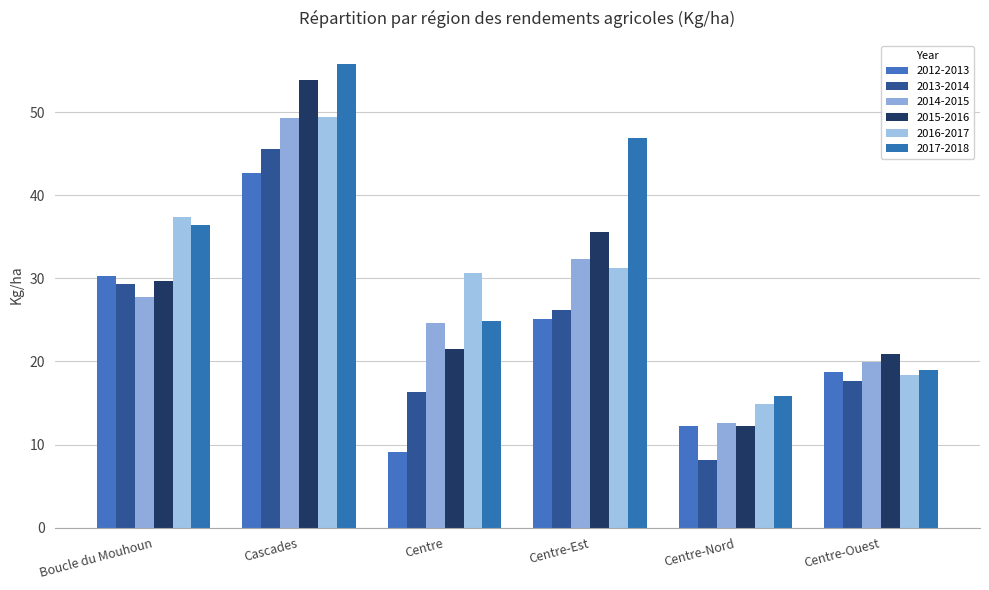

Does the chart contain any negative values?

No